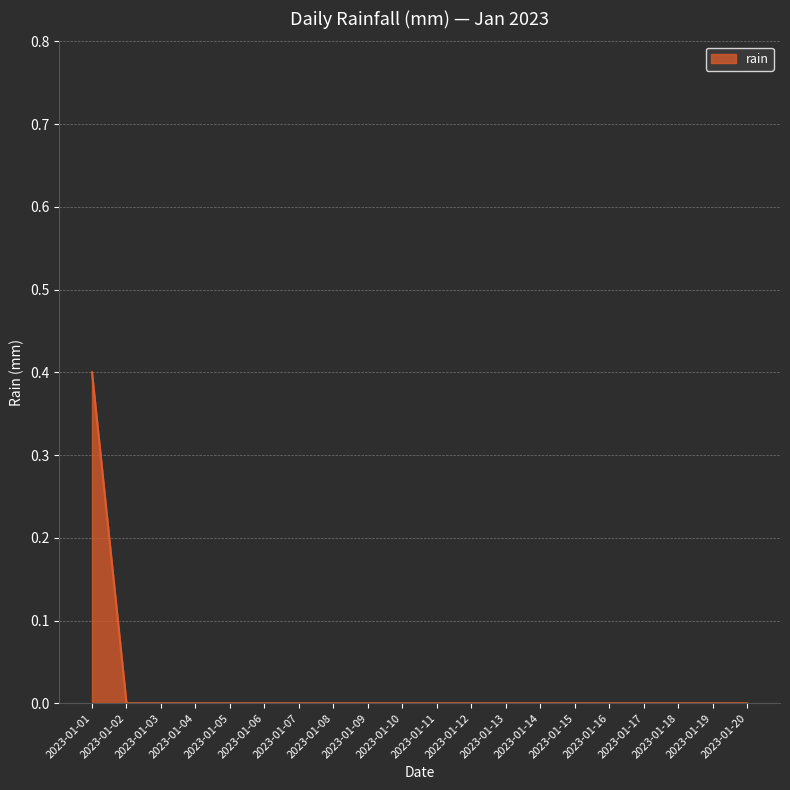

Which has a higher value, 2023-01-01 or 2023-01-10?

2023-01-01